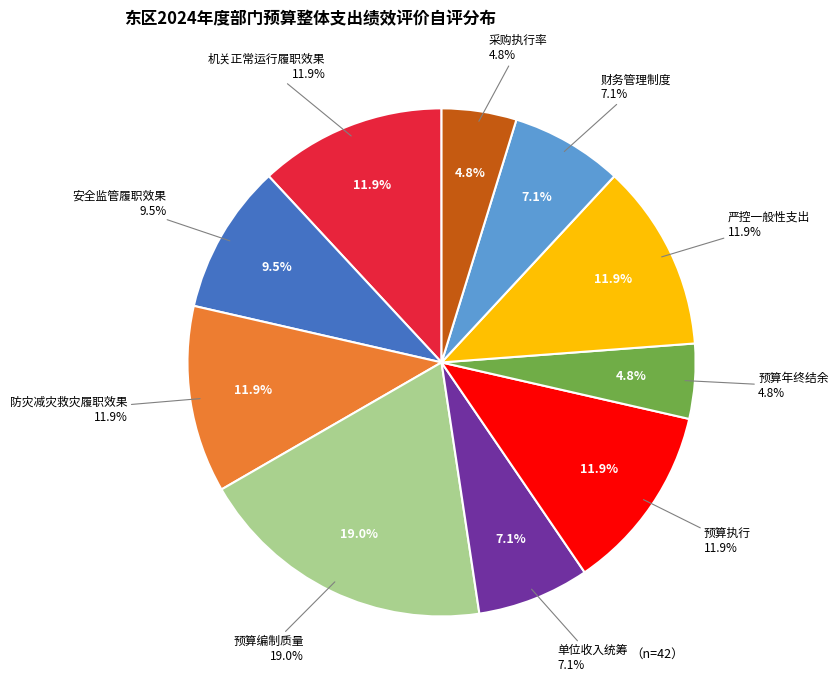

Which slice is the largest?

预算编制质量